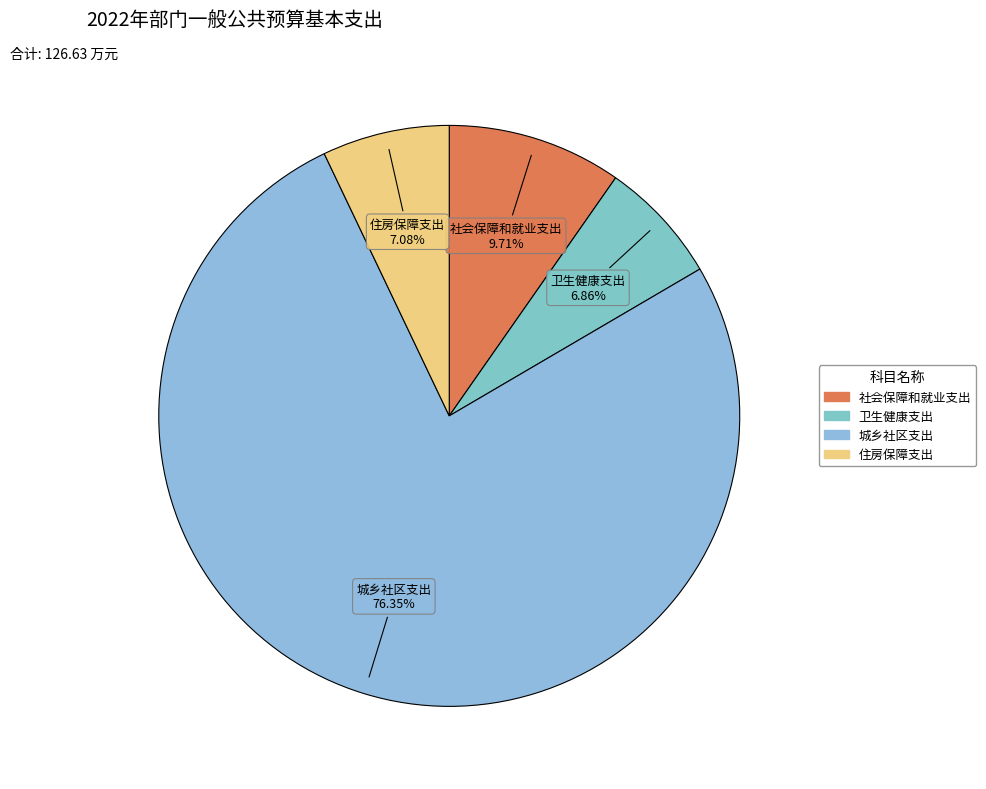

To the nearest percent, what percentage of the pie is 城乡社区支出?

76%